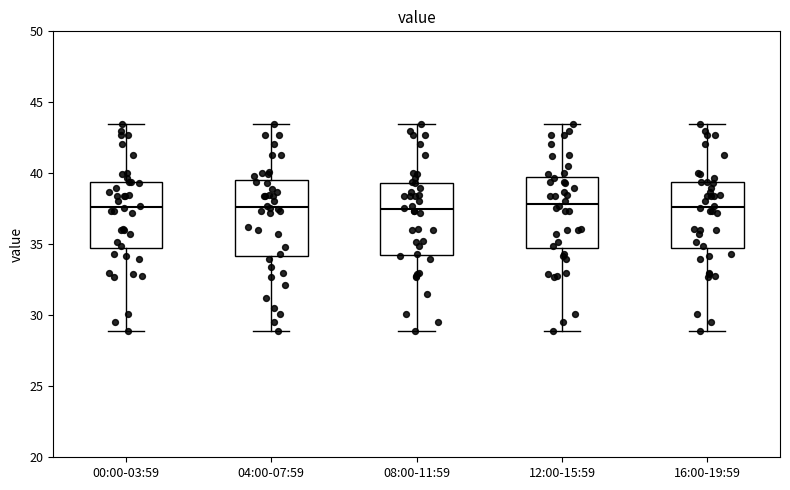

Reading left to right, read every box against the y-axis: the position of its median line, the range the box covers, and the ends of its whiskers. The values are not printed on the chart, so give them approximately, as read against the axis.

00:00-03:59: median 37.5, box 35.0 to 39.5, whiskers 29.0 to 43.5
04:00-07:59: median 37.5, box 34.0 to 39.5, whiskers 29.0 to 43.5
08:00-11:59: median 37.5, box 34.5 to 39.5, whiskers 29.0 to 43.5
12:00-15:59: median 38.0, box 35.0 to 39.5, whiskers 29.0 to 43.5
16:00-19:59: median 37.5, box 35.0 to 39.5, whiskers 29.0 to 43.5